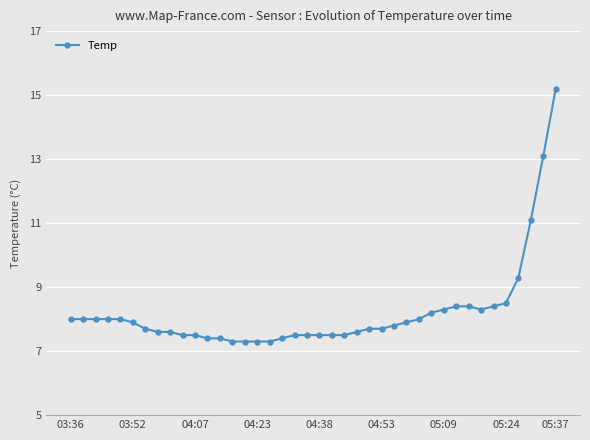

What is the sum of all values?

328.6